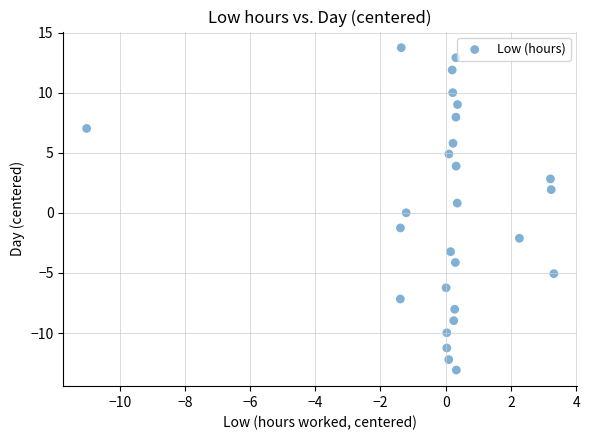

What is the range of Y values (max minus min)?

26.8